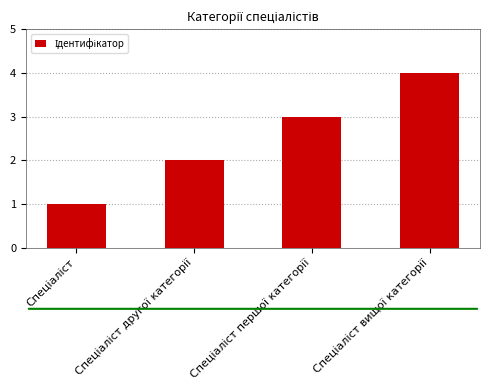

What is the sum of all values?

10